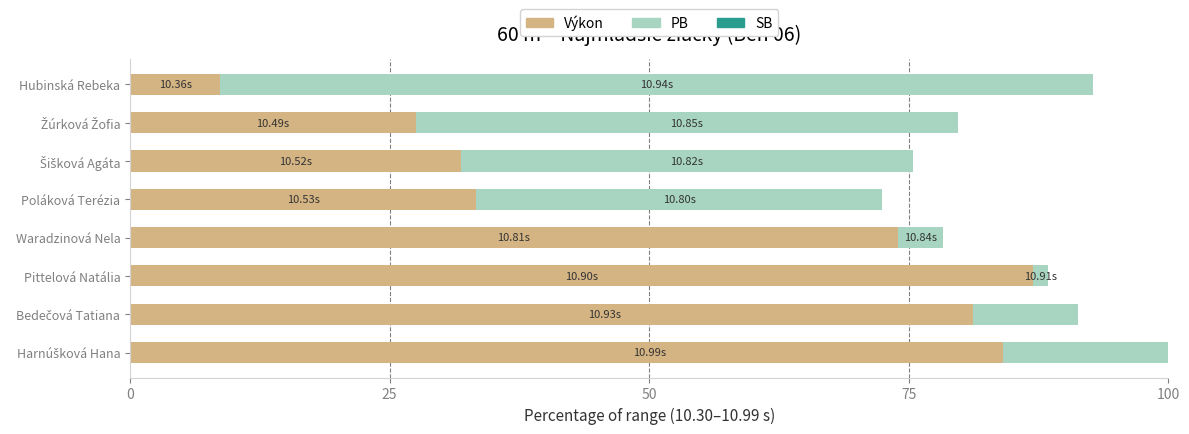

The value of Výkon at Šišková Agáta is 13.3. True or false?

False